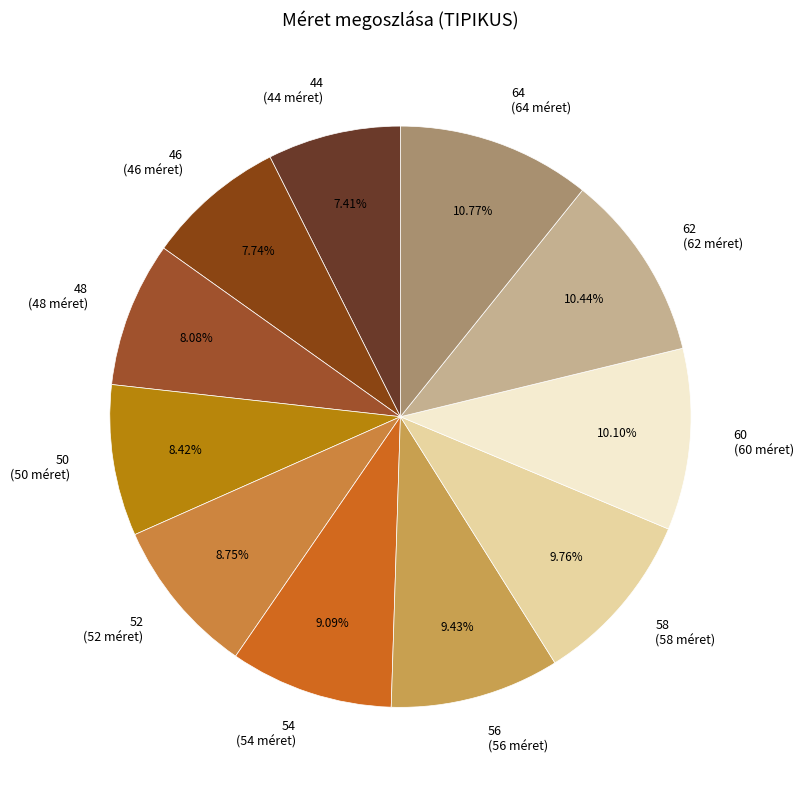

Is 64 the majority of the pie?

No